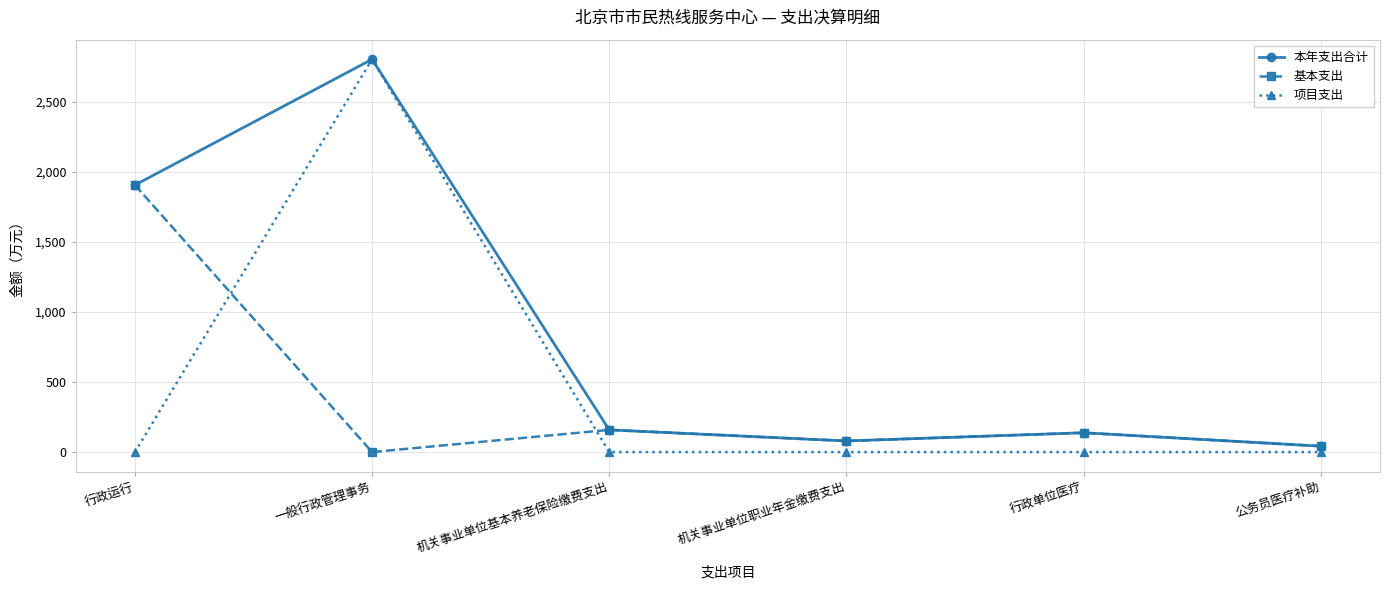

Does the chart display data point markers on the line(s)?

Yes